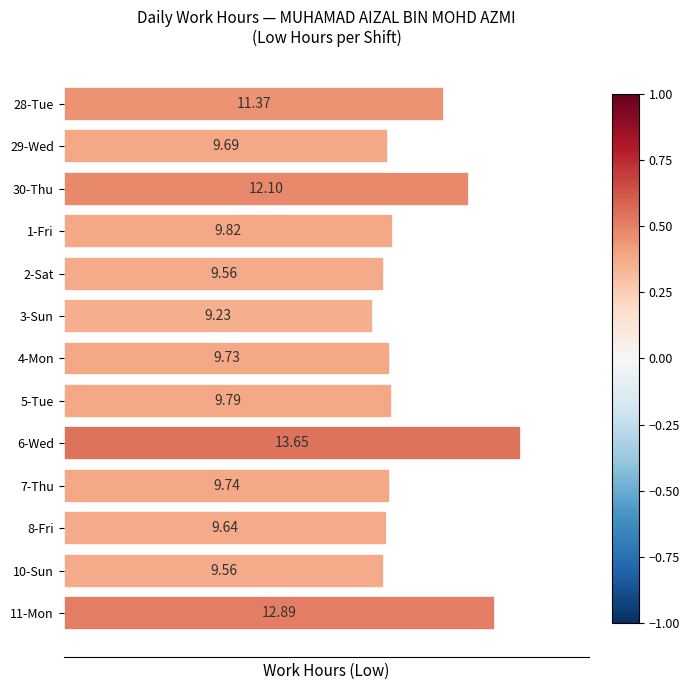

Between 6-Wed and 28-Tue, which is larger?

6-Wed